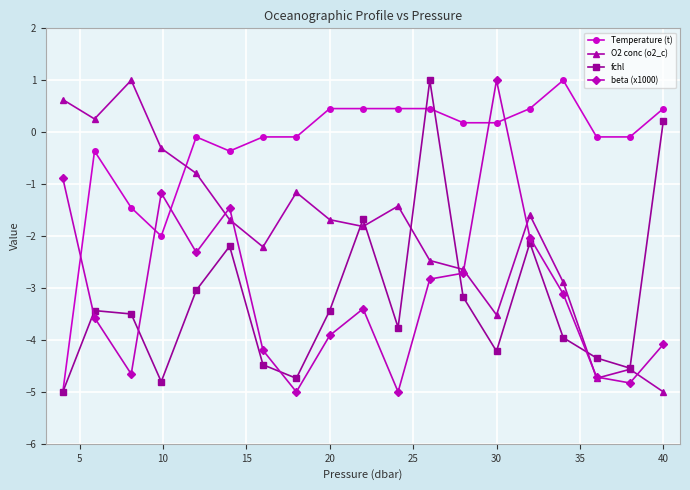

What is the highest value of the O2 conc (o2_c) series?

1.0